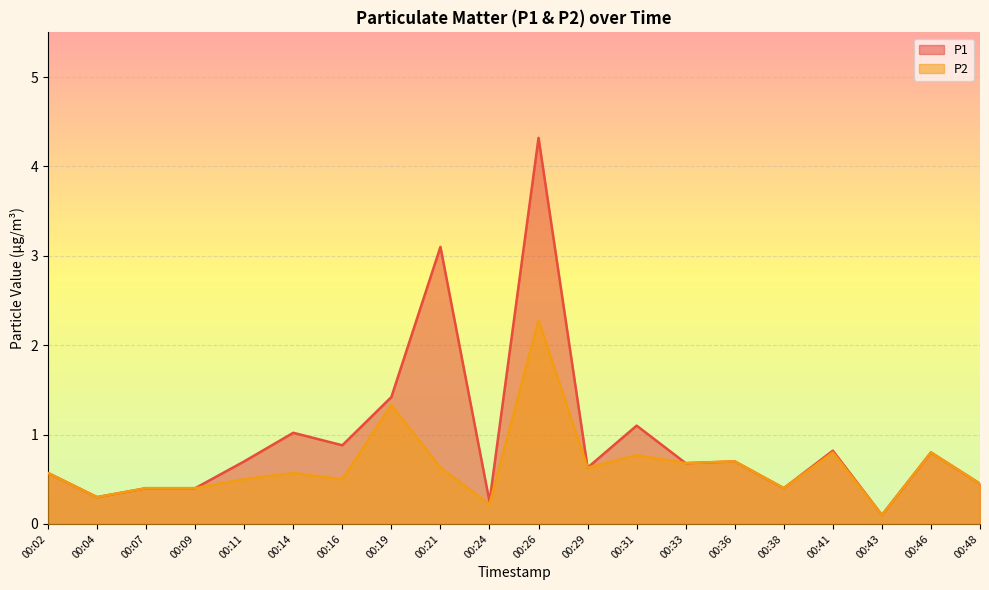

Which series has the widest spread of values?

P1